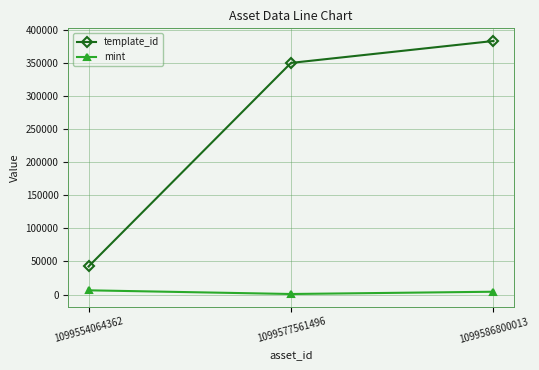

Rank the series at 1099586800013 from highest to lowest value.

template_id, mint